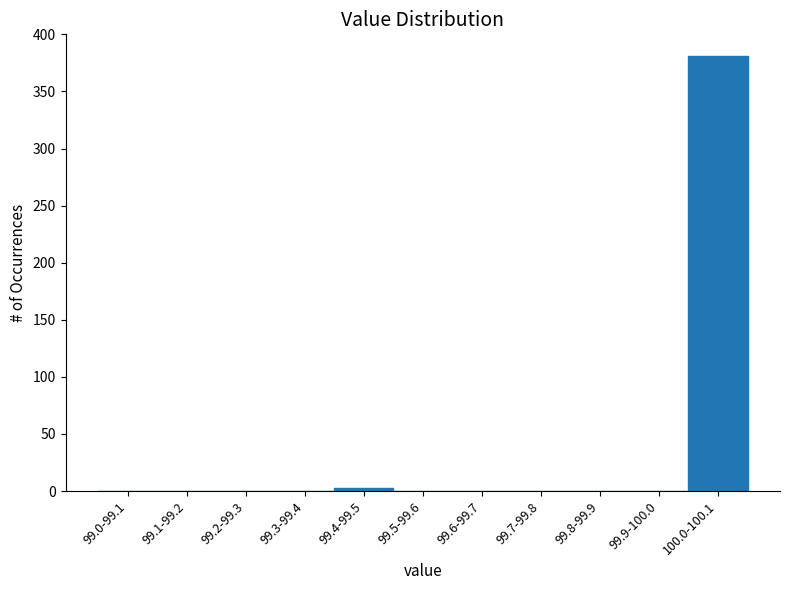

Reading right to left, extract all data points from this chart.

100.0-100.1=381	99.9-100.0=0	99.8-99.9=0	99.7-99.8=0	99.6-99.7=0	99.5-99.6=0	99.4-99.5=3	99.3-99.4=0	99.2-99.3=0	99.1-99.2=0	99.0-99.1=0